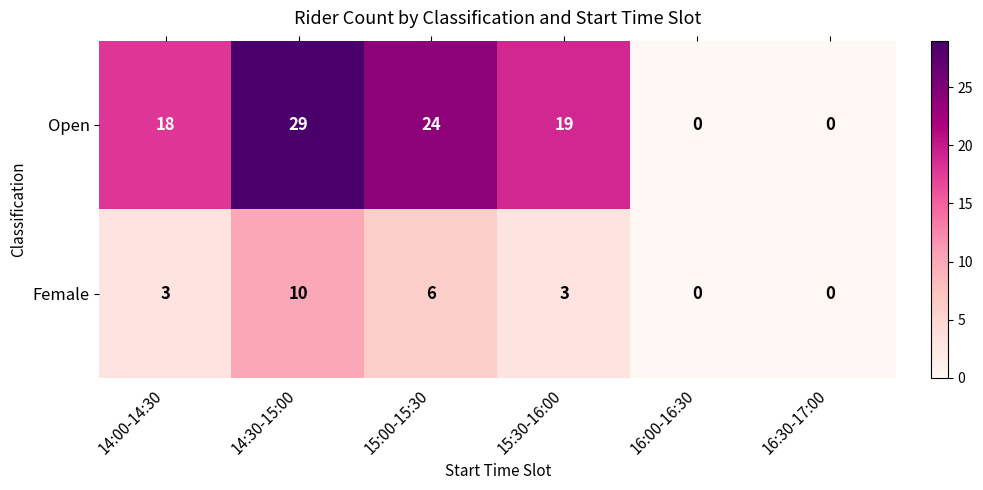

Where does the Open series first go above 19?

14:30-15:00